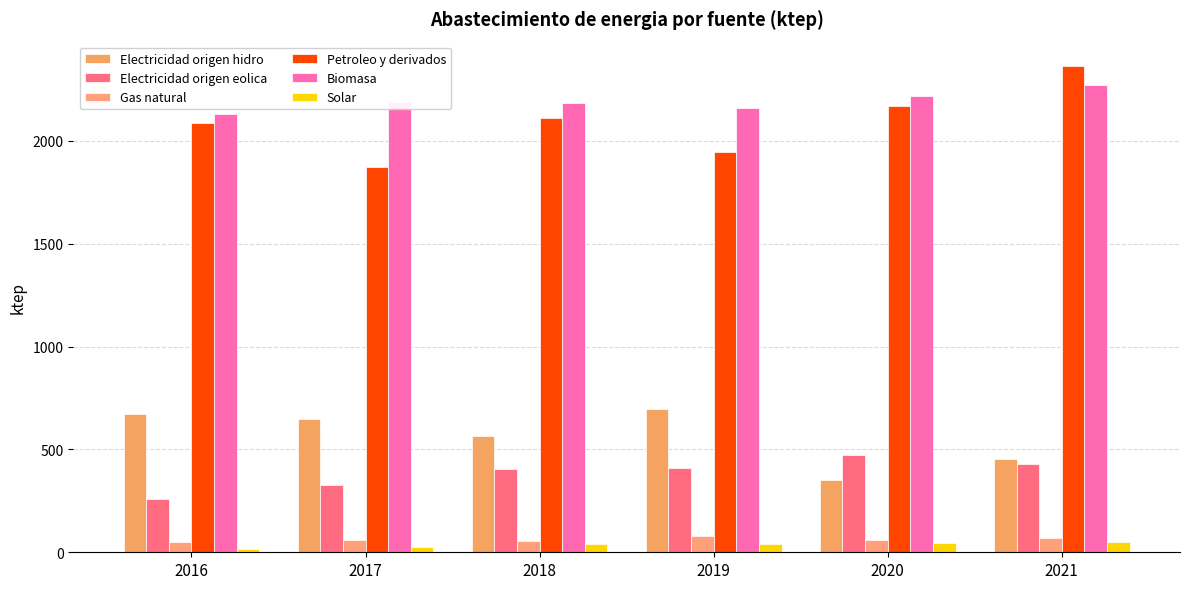

Reading left to right, extract all data points from this chart.

Electricidad origen hidro: 2016=674.4	2017=646.6	2018=563.9	2019=697.4	2020=352.1	2021=453.5
Electricidad origen eolica: 2016=257.5	2017=324.6	2018=407.0	2019=408.7	2020=470.9	2021=429.2
Gas natural: 2016=51.8	2017=58.5	2018=55.2	2019=80.8	2020=59.8	2021=68.4
Petroleo y derivados: 2016=2086.3	2017=1871.8	2018=2111.8	2019=1945.9	2020=2168.8	2021=2363.6
Biomasa: 2016=2128.7	2017=2186.5	2018=2181.8	2019=2161.2	2020=2216.9	2021=2269.3
Solar: 2016=16.8	2017=27.4	2018=40.5	2019=42.0	2020=45.9	2021=49.0